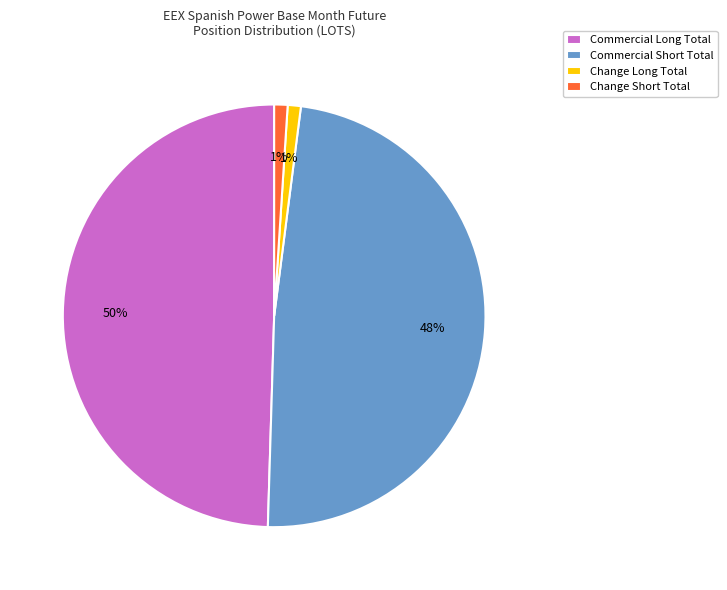

To the nearest percent, what portion does Change Long Total represent?

1%